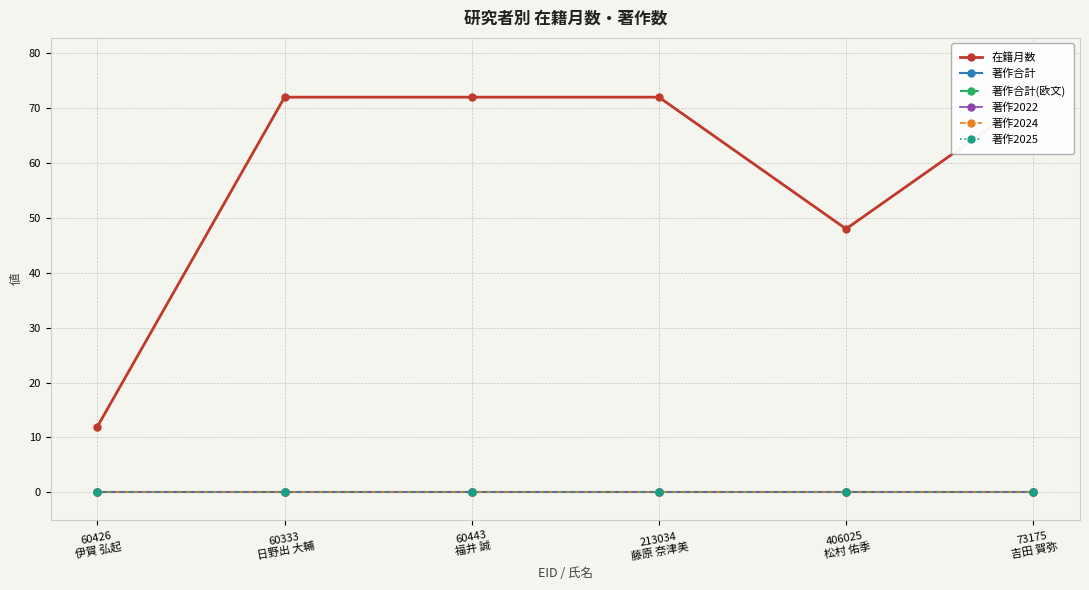

The value of 著作合計(欧文) at 73175
吉田 賀弥 is 0. True or false?

True